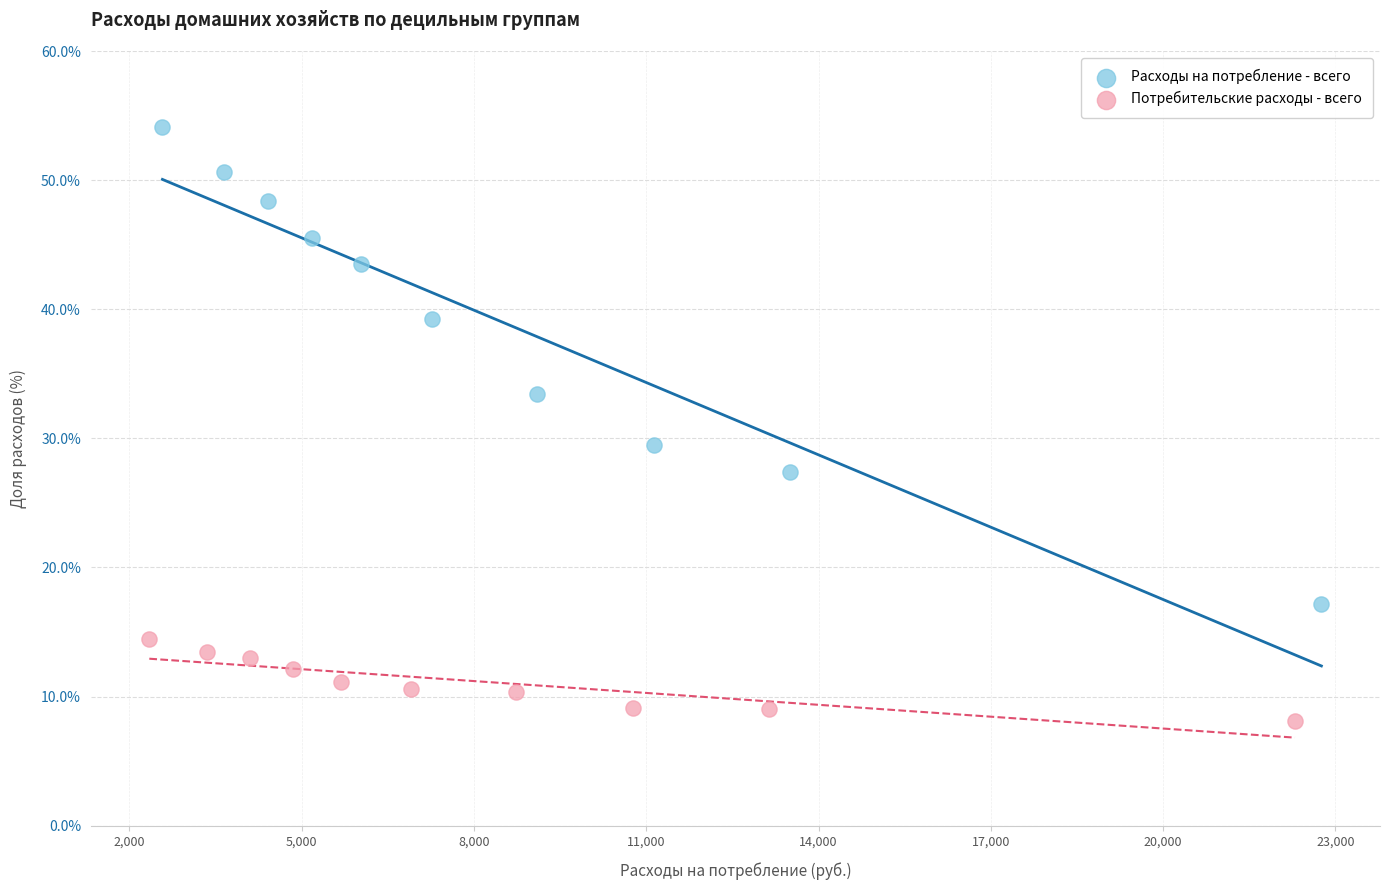

Which series reaches the maximum Y coordinate?

Расходы на потребление - всего